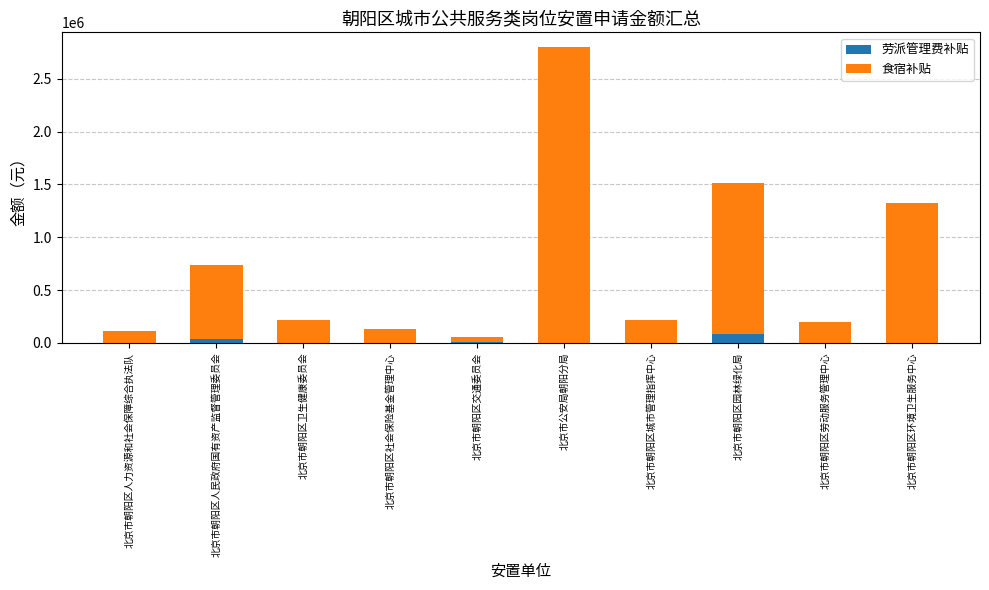

The 劳派管理费补贴 series shows 0 at 北京市公安局朝阳分局. True or false?

True